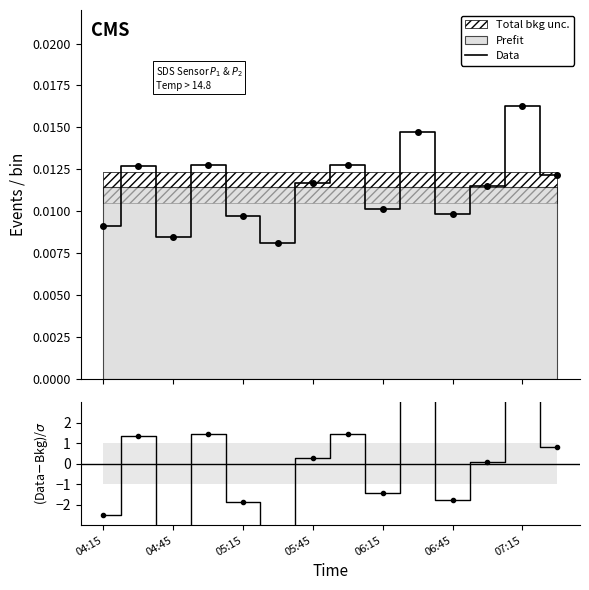

How many values exceed 0?

8